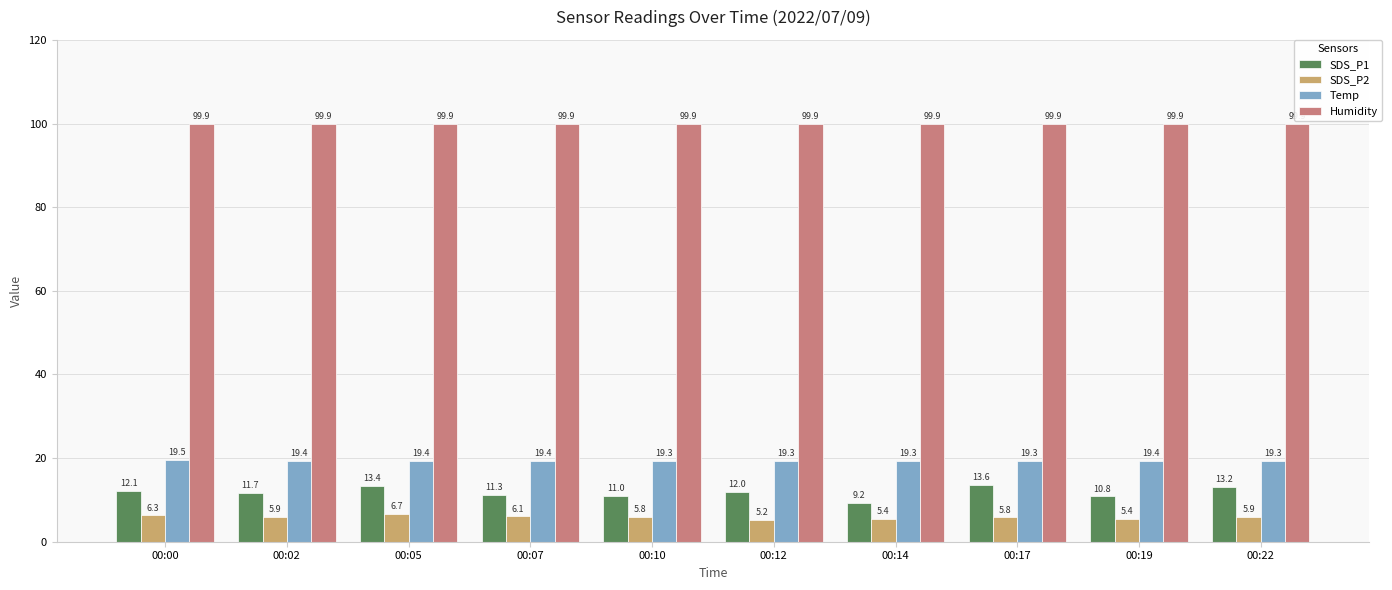

How many distinct data groups are displayed?

4